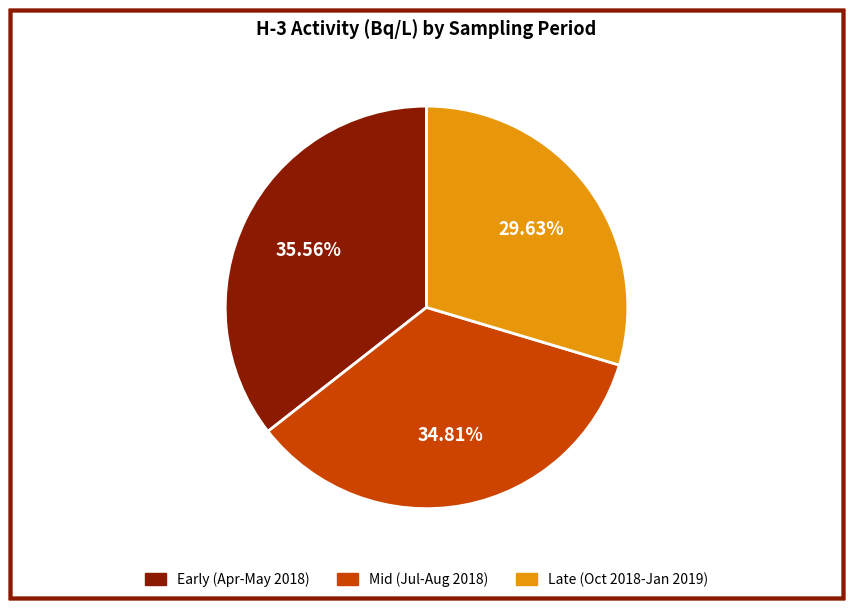

To the nearest percent, what is the average slice percentage?

33%